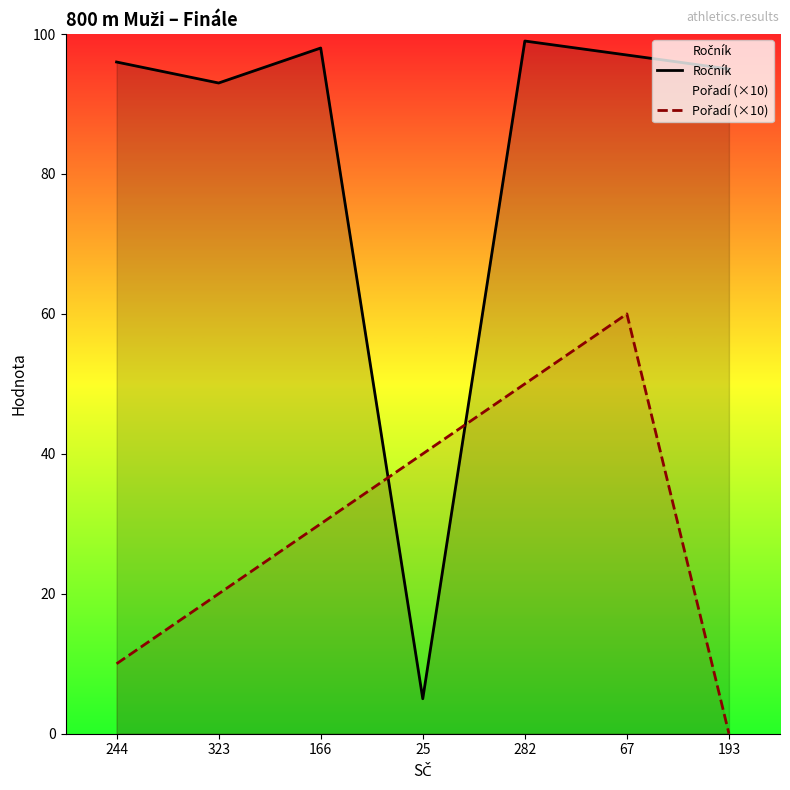

True or false: Ročník and Pořadí (×10) cross at least once.

True